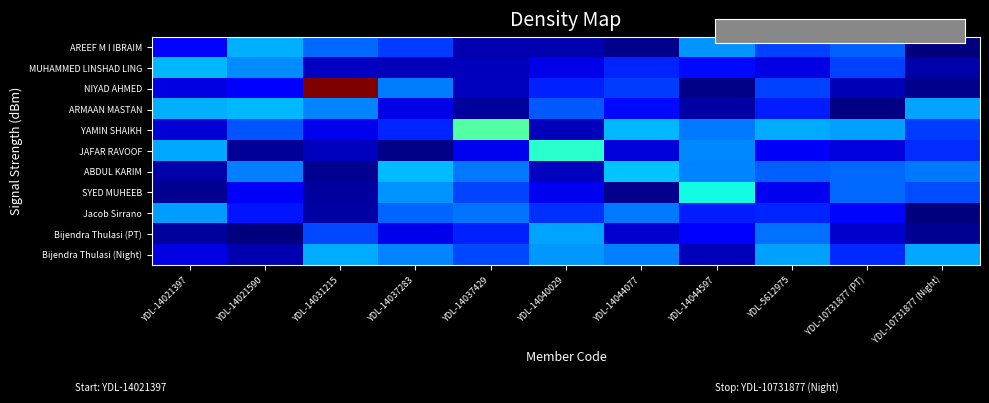

Reading left to right, transcribe all the data shown in this chart.

AREEF M I IBRAIM: YDL-14021397=11.2	YDL-14021590=28.5	YDL-14031215=22.0	YDL-14037283=18.0	YDL-14037429=4.7	YDL-14040029=4.7	YDL-14044077=1.7	YDL-14044597=26.0	YDL-5612975=18.0	YDL-10731877 (PT)=21.2	YDL-10731877 (Night)=0.6
MUHAMMED LINSHAD LING: YDL-14021397=29.1	YDL-14021590=25.0	YDL-14031215=6.4	YDL-14037283=5.5	YDL-14037429=5.5	YDL-14040029=9.1	YDL-14044077=15.7	YDL-14044597=13.0	YDL-5612975=8.7	YDL-10731877 (PT)=18.4	YDL-10731877 (Night)=4.2
NIYAD AHMED: YDL-14021397=8.8	YDL-14021590=11.0	YDL-14031215=93.5	YDL-14037283=23.6	YDL-14037429=6.0	YDL-14040029=15.4	YDL-14044077=17.8	YDL-14044597=1.4	YDL-5612975=18.2	YDL-10731877 (PT)=5.1	YDL-10731877 (Night)=2.0
ARMAAN MASTAN: YDL-14021397=28.5	YDL-14021590=29.0	YDL-14031215=24.3	YDL-14037283=9.1	YDL-14037429=2.9	YDL-14040029=20.5	YDL-14044077=13.2	YDL-14044597=3.7	YDL-5612975=14.9	YDL-10731877 (PT)=1.0	YDL-10731877 (Night)=27.3
YAMIN SHAIKH: YDL-14021397=7.8	YDL-14021590=19.9	YDL-14031215=9.4	YDL-14037283=15.6	YDL-14037429=42.4	YDL-14040029=5.5	YDL-14044077=29.1	YDL-14044597=23.3	YDL-5612975=28.2	YDL-10731877 (PT)=26.8	YDL-10731877 (Night)=17.9
JAFAR RAVOOF: YDL-14021397=27.7	YDL-14021590=2.7	YDL-14031215=5.9	YDL-14037283=1.4	YDL-14037429=9.8	YDL-14040029=37.7	YDL-14044077=8.1	YDL-14044597=24.9	YDL-5612975=10.7	YDL-10731877 (PT)=8.4	YDL-10731877 (Night)=16.3
ABDUL KARIM: YDL-14021397=4.2	YDL-14021590=24.1	YDL-14031215=2.2	YDL-14037283=29.6	YDL-14037429=23.2	YDL-14040029=6.0	YDL-14044077=30.2	YDL-14044597=24.5	YDL-5612975=21.2	YDL-10731877 (PT)=21.9	YDL-10731877 (Night)=23.1
SYED MUHEEB: YDL-14021397=2.2	YDL-14021590=10.8	YDL-14031215=3.5	YDL-14037283=25.9	YDL-14037429=18.7	YDL-14040029=9.9	YDL-14044077=1.9	YDL-14044597=35.3	YDL-5612975=9.8	YDL-10731877 (PT)=21.9	YDL-10731877 (Night)=19.1
Jacob Sirrano: YDL-14021397=26.6	YDL-14021590=14.2	YDL-14031215=3.6	YDL-14037283=21.4	YDL-14037429=22.8	YDL-14040029=16.8	YDL-14044077=23.1	YDL-14044597=14.8	YDL-5612975=15.7	YDL-10731877 (PT)=12.8	YDL-10731877 (Night)=0.8
Bijendra Thulasi (PT): YDL-14021397=3.2	YDL-14021590=0.9	YDL-14031215=19.1	YDL-14037283=9.4	YDL-14037429=15.3	YDL-14040029=27.2	YDL-14044077=7.5	YDL-14044597=12.3	YDL-5612975=22.7	YDL-10731877 (PT)=6.9	YDL-10731877 (Night)=2.3
Bijendra Thulasi (Night): YDL-14021397=8.7	YDL-14021590=4.8	YDL-14031215=27.9	YDL-14037283=24.2	YDL-14037429=19.0	YDL-14040029=26.1	YDL-14044077=24.1	YDL-14044597=5.6	YDL-5612975=26.8	YDL-10731877 (PT)=16.2	YDL-10731877 (Night)=27.6